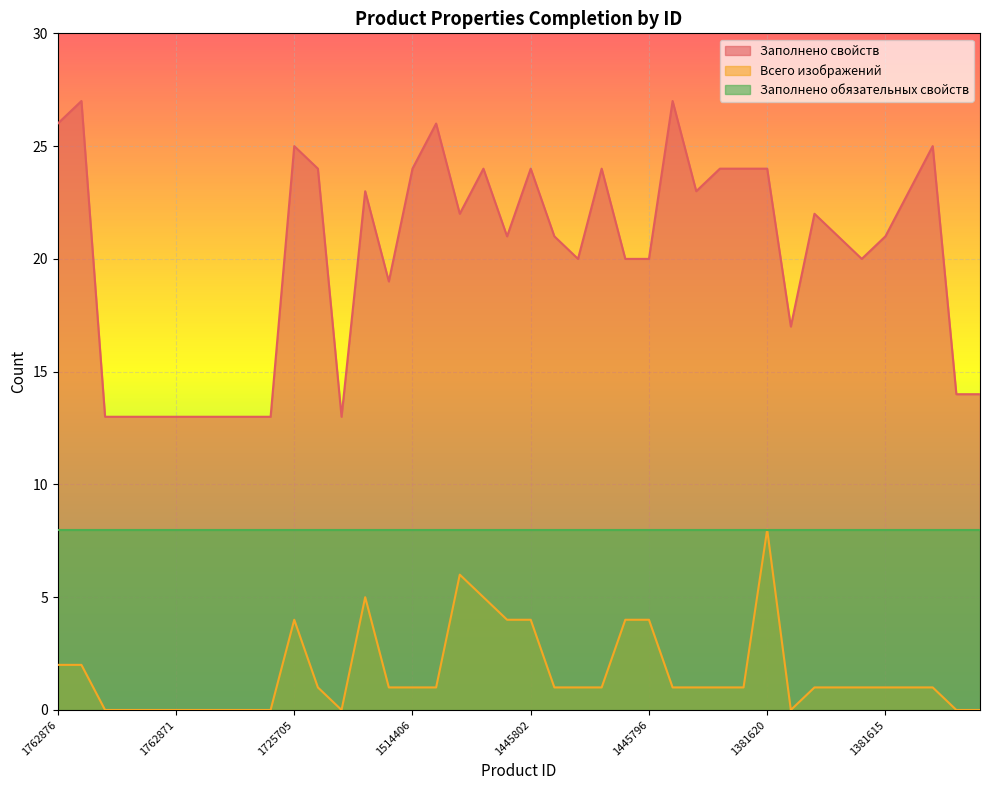

Does the chart display data point markers on the line(s)?

No